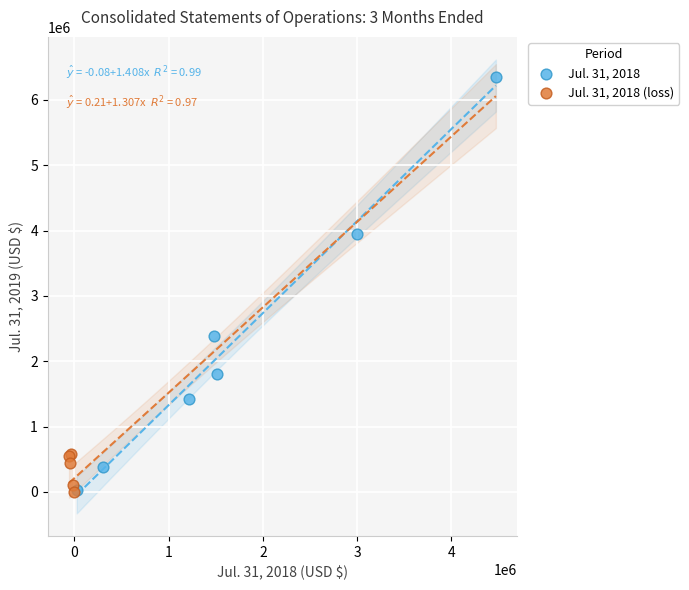

Which series has the largest Y range (max minus min)?

Jul. 31, 2018